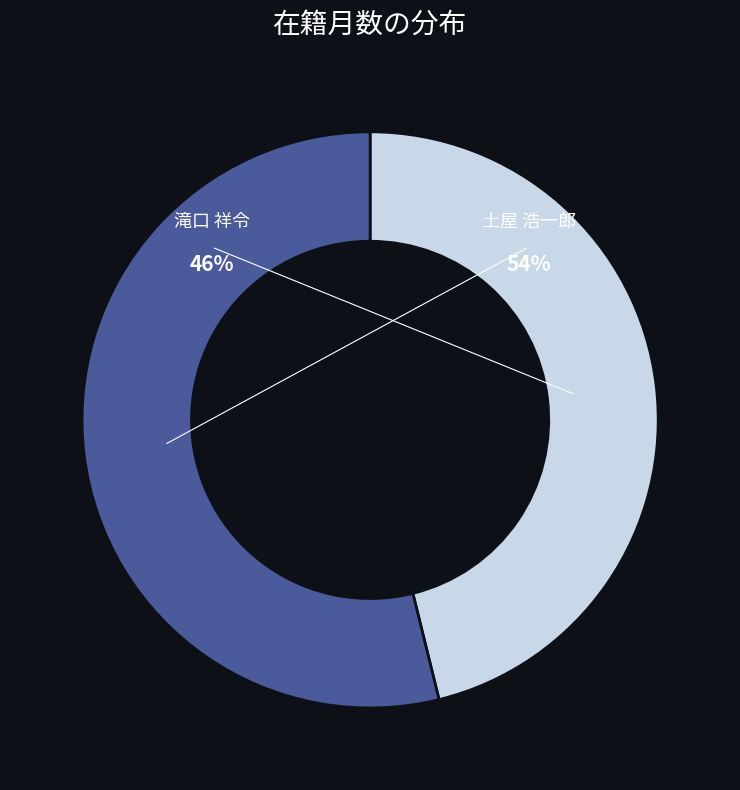

Does 土屋 浩一郎 account for over 50% of the chart?

Yes